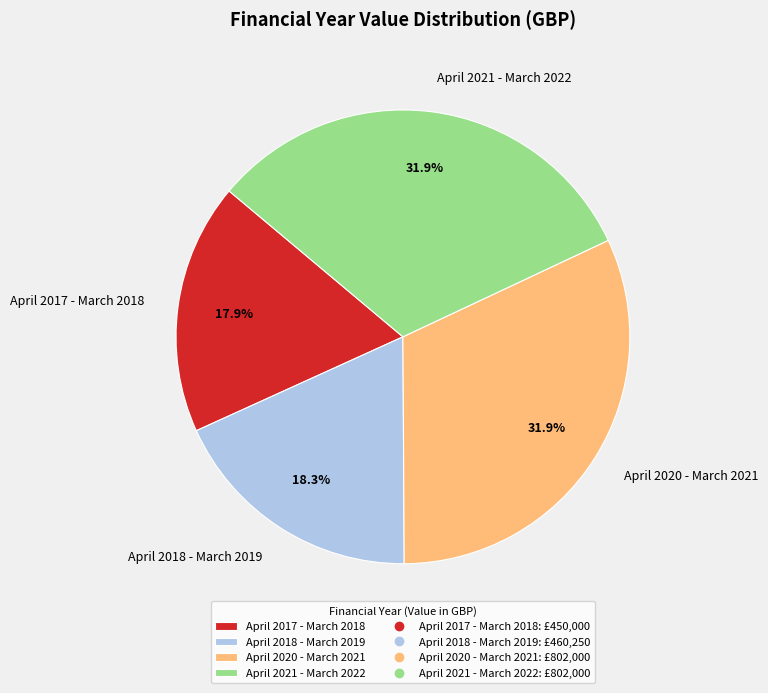

How many segments does this pie chart have?

4